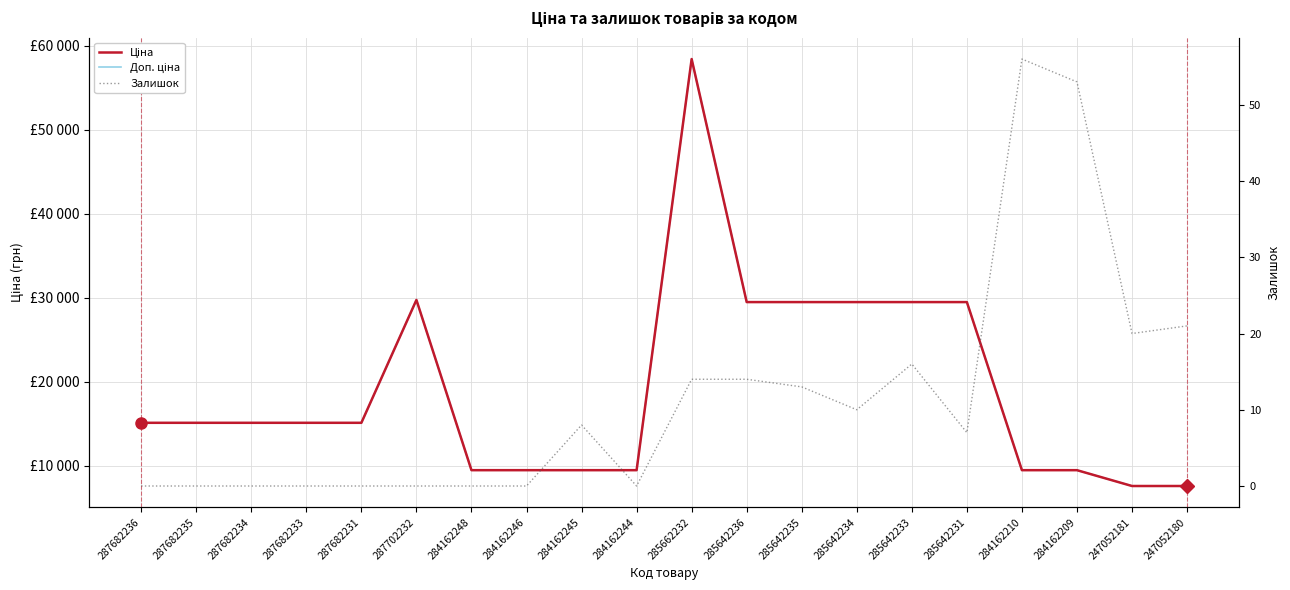

At how many categories does at least one series exceed 30017?

1